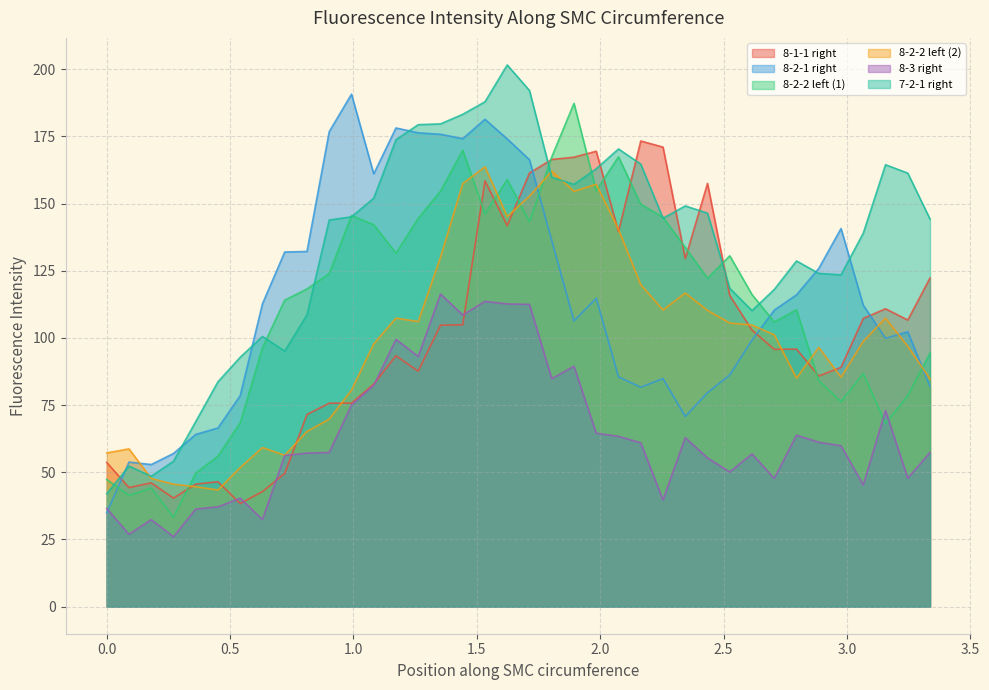

How many interior local valleys does the 8-3 right series have?

11